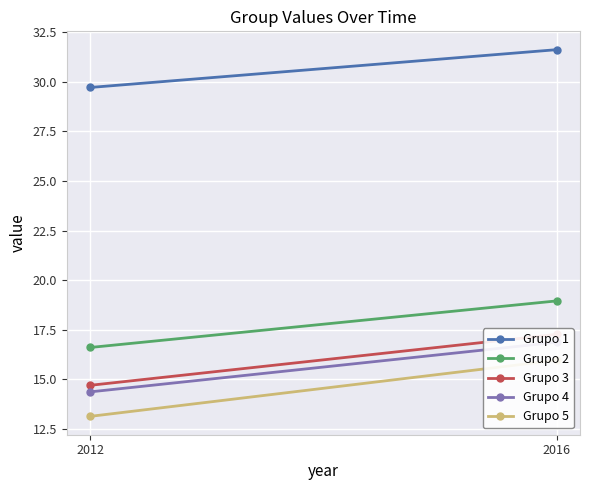

Which series has the largest total across all categories?

Grupo 1